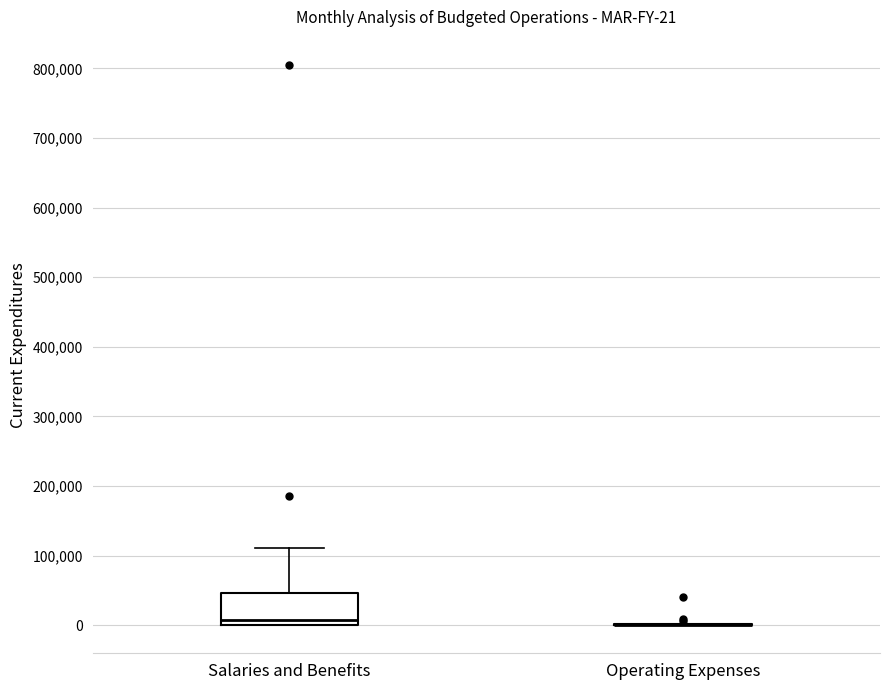

Which box is the tallest, from its lower edge to its upper edge?

Salaries and Benefits